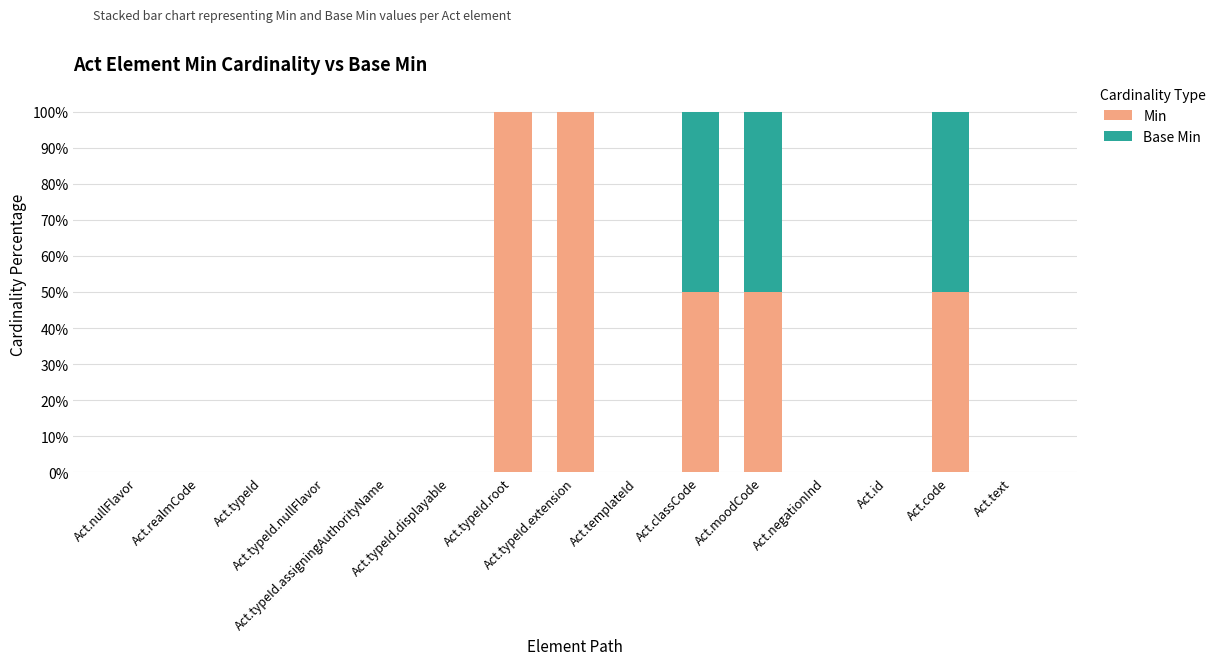

The Min series shows -31 at Act.typeId.displayable. True or false?

False